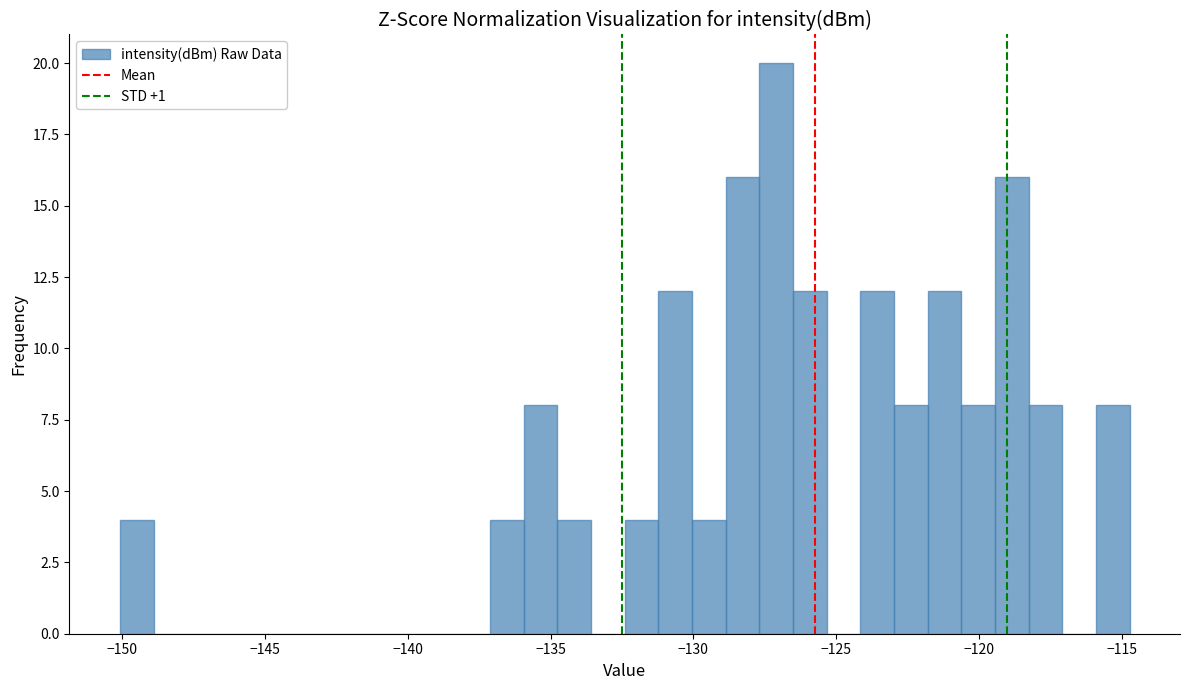

Around what value on the x-axis is the tallest bar? Give the approximate position of its centre, as read against the axis.

-127.0